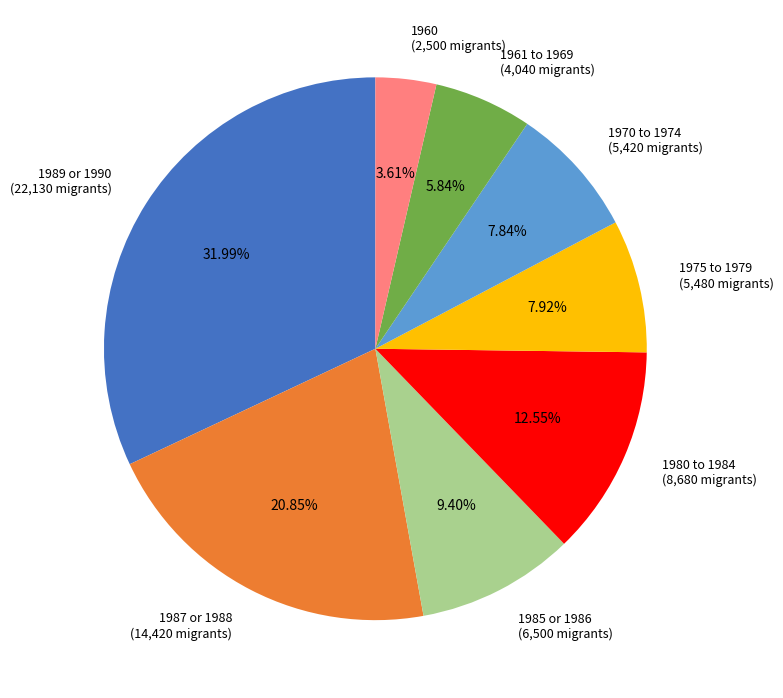

What is the ratio of the value at 1970 to 1974 (5,420 migrants) to the value at 1987 or 1988 (14,420 migrants)?

0.4